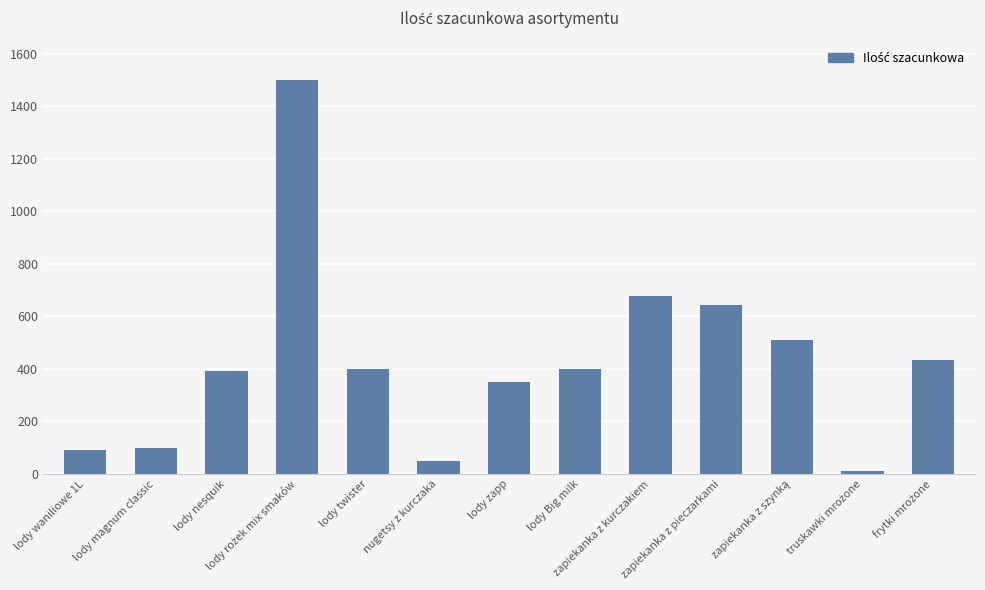

What is the change in value from lody nesquik to lody zapp?

-41